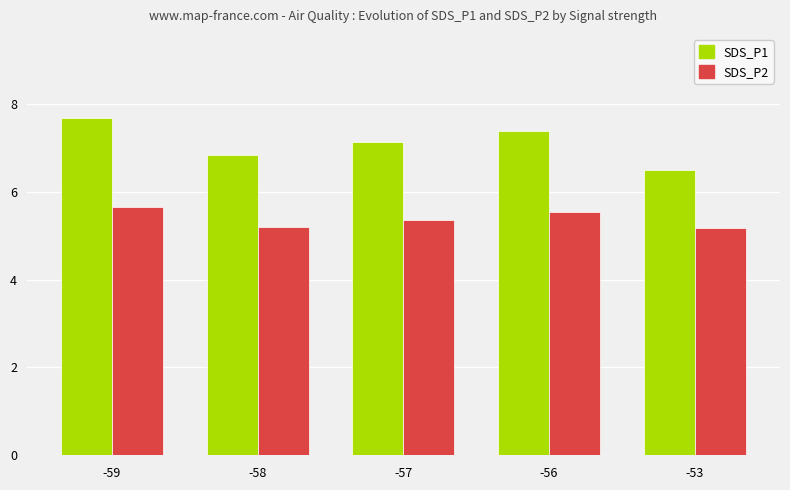

What is the sum of the SDS_P1 values at -59 and -57?

14.8